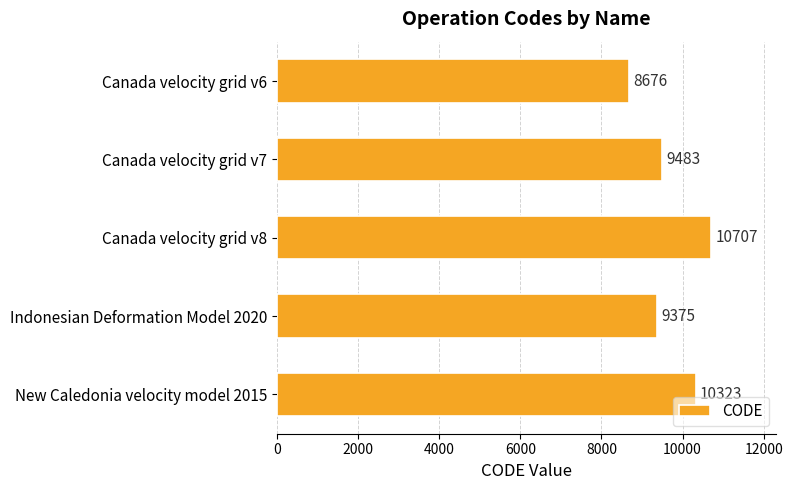

Are the bars horizontal?

Yes